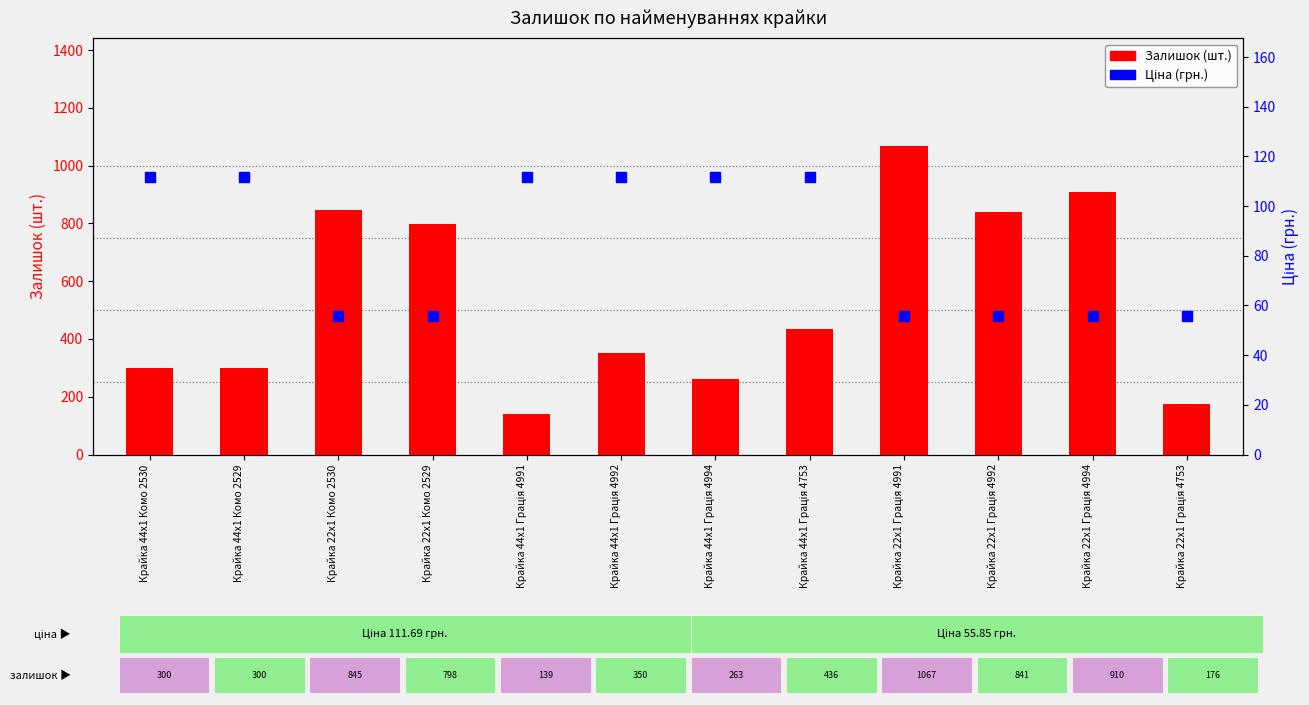

Which series reaches the maximum Y coordinate?

Залишок